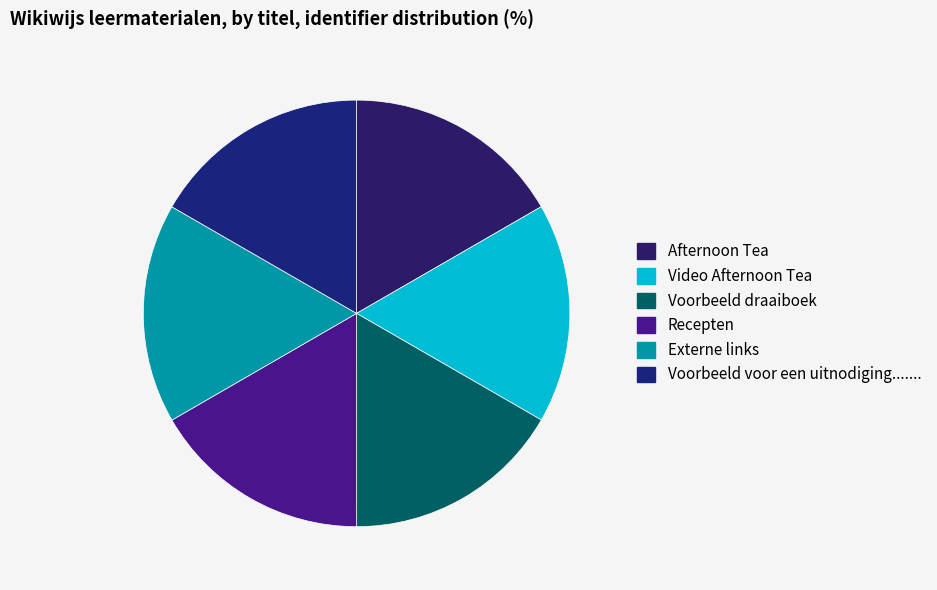

Is there any slice that represents more than half of the pie?

No